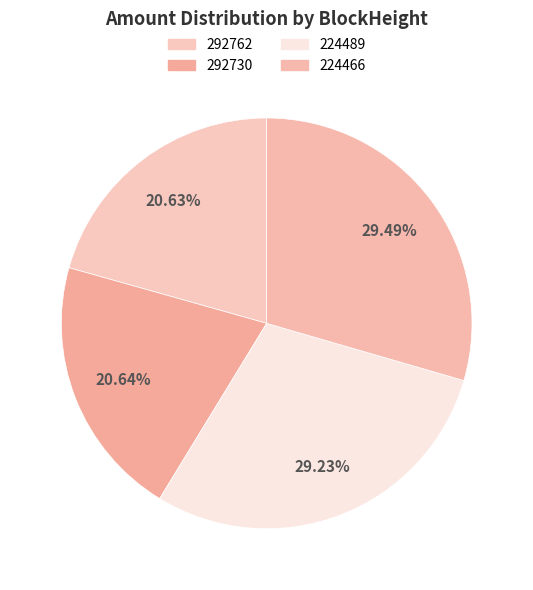

To the nearest percent, what is the combined percentage of 224489 and 224466?

59%